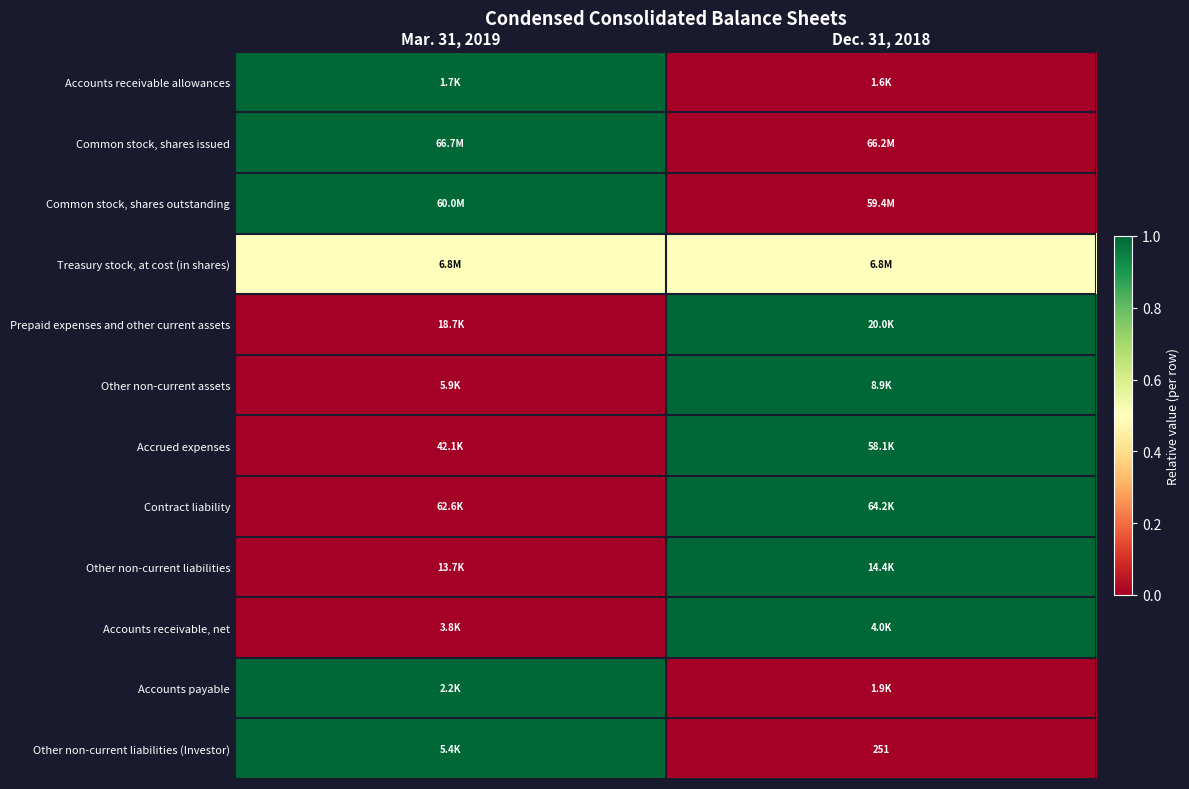

At how many categories does at least one series exceed 0?

2